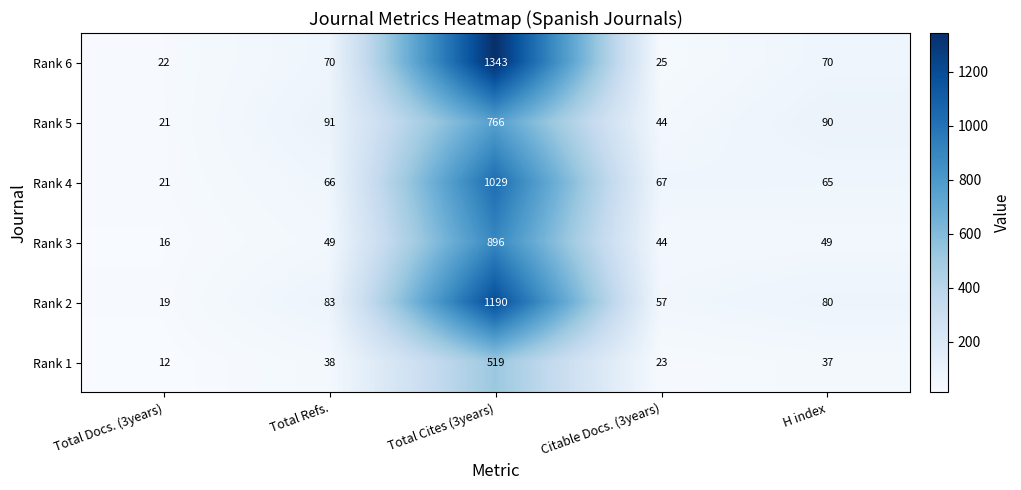

Reading left to right, what are all the values shown in this chart?

Rank 6: 22	70	1343	25	70
Rank 5: 21	91	766	44	90
Rank 4: 21	66	1029	67	65
Rank 3: 16	49	896	44	49
Rank 2: 19	83	1190	57	80
Rank 1: 12	38	519	23	37